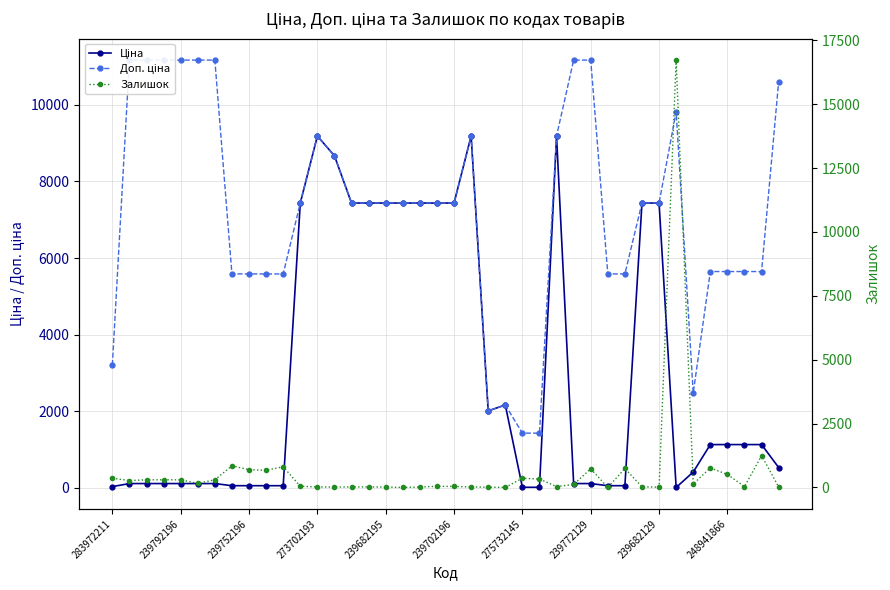

Count the number of data series in this chart.

3